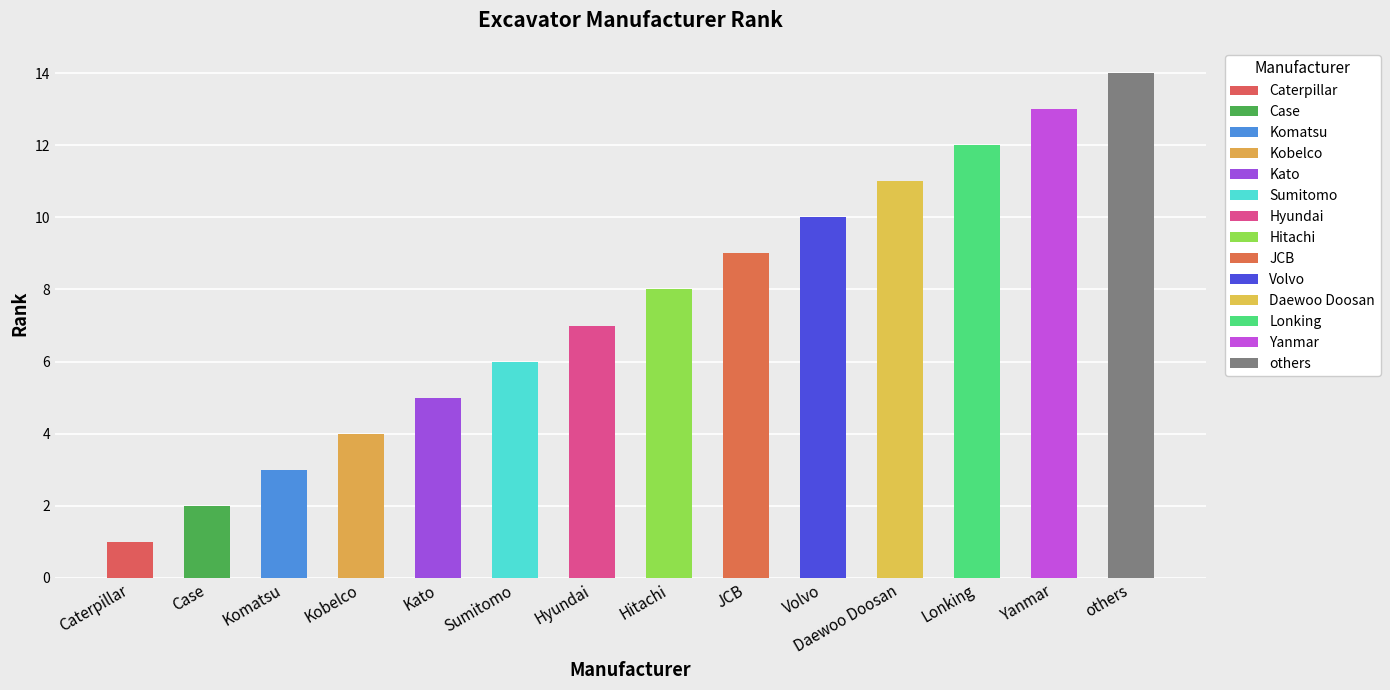

How many distinct data groups are displayed?

1